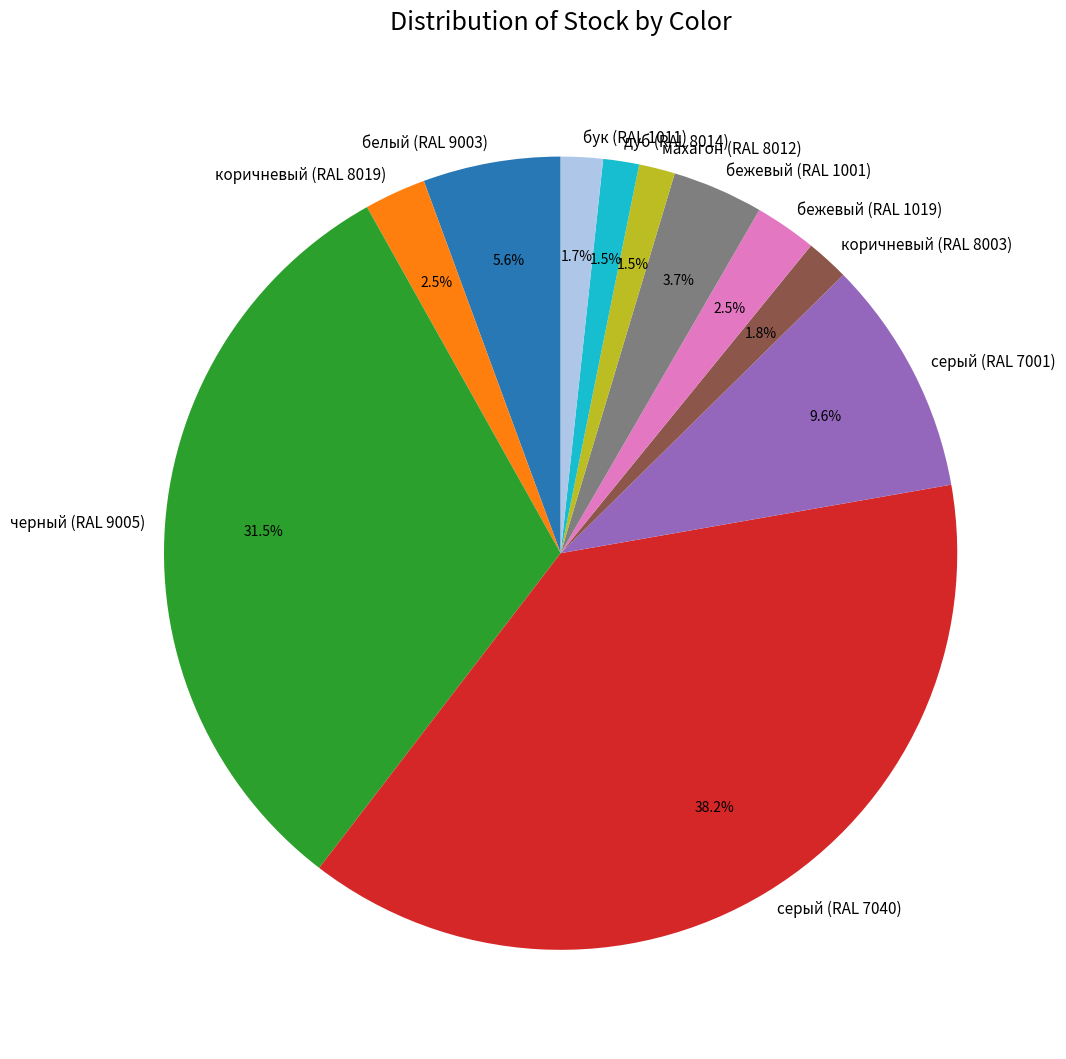

True or false: коричневый (RAL 8003) accounts for 13% of the total.

False